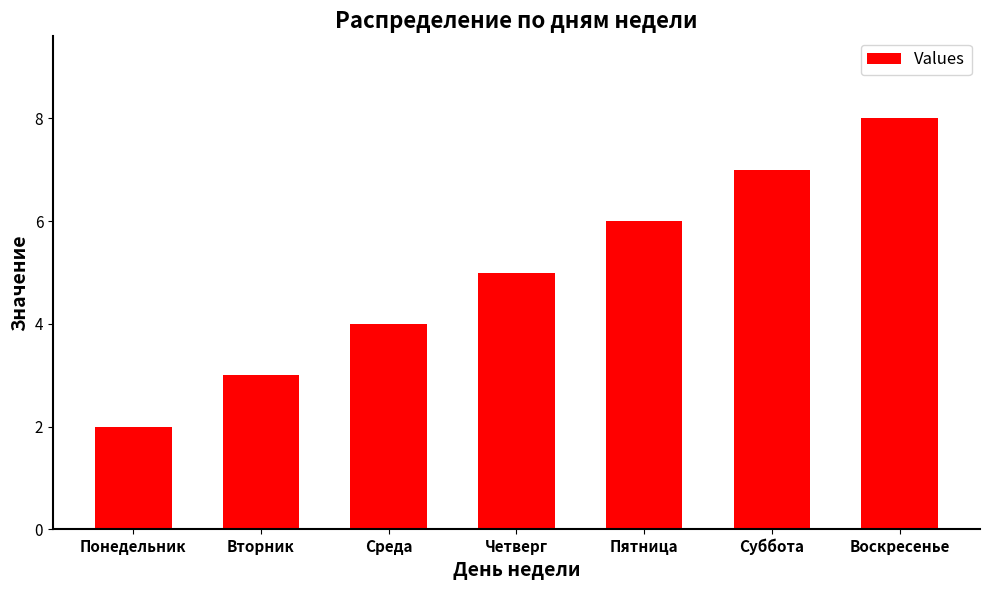

Are the bars grouped side by side (vs. stacked)?

No